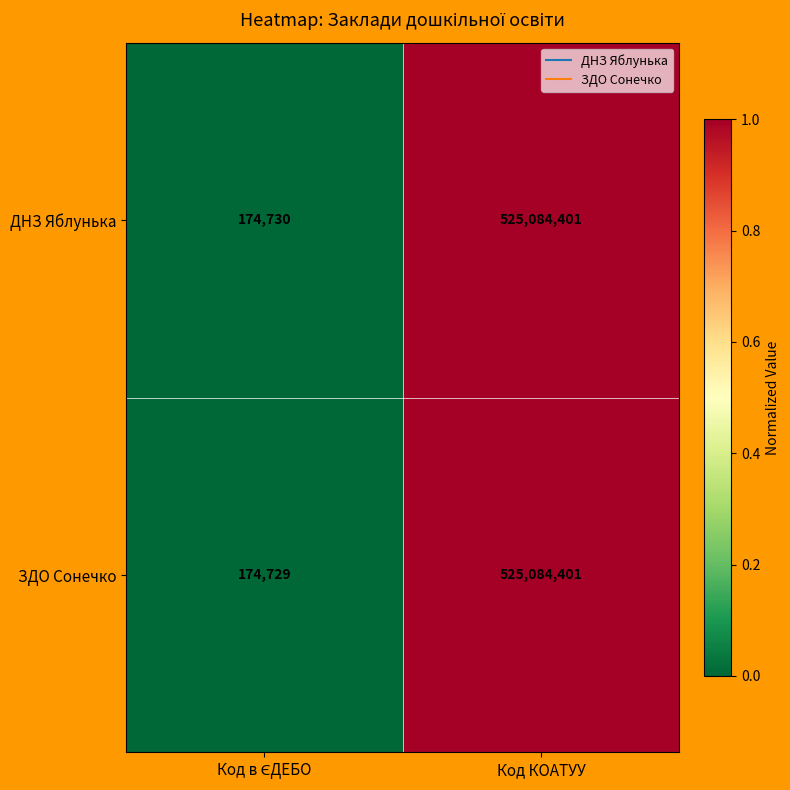

The value of ЗДО Сонечко at Код КОАТУУ is 137708509. True or false?

False